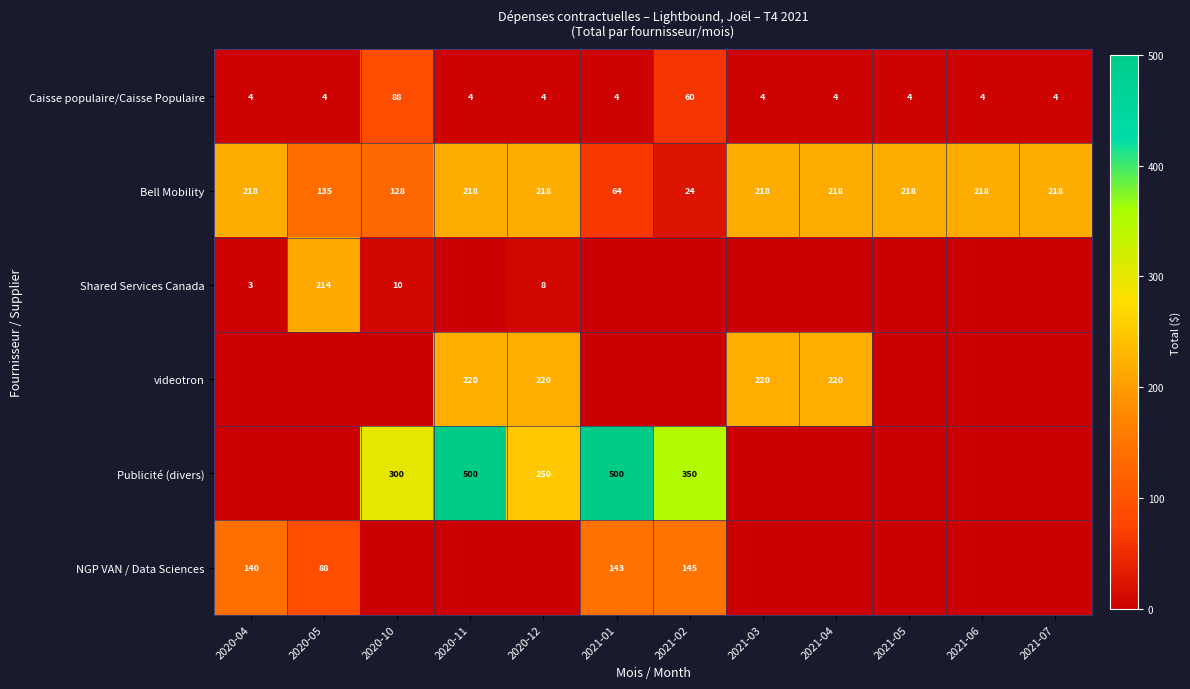

What is the sum of the Caisse populaire/Caisse Populaire values at 2021-05 and 2021-03?

8